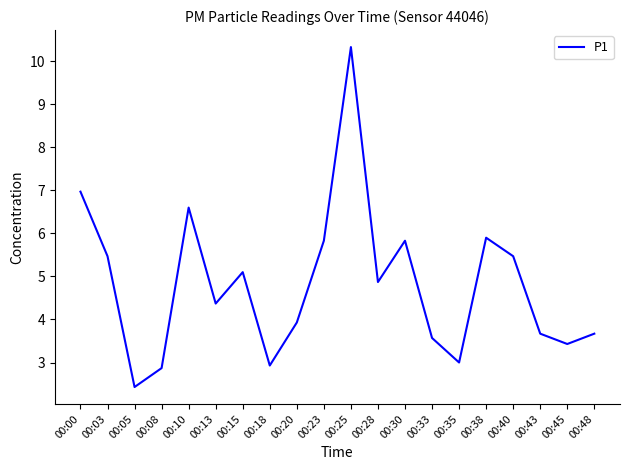

At which label does the data first exceed 4?

00:00